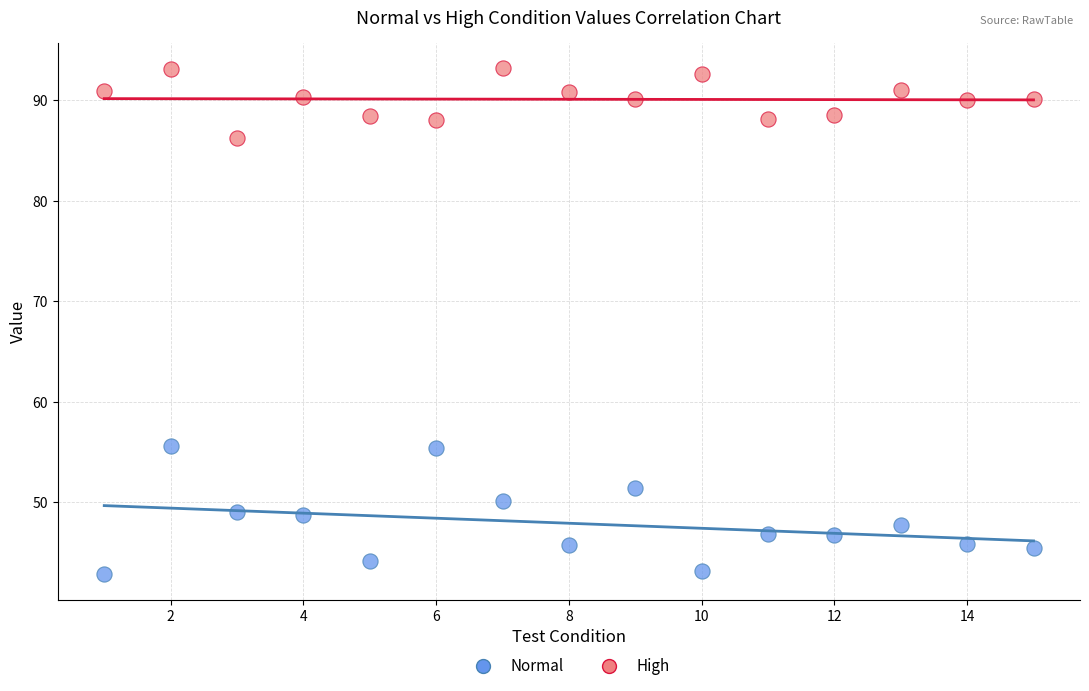

Across all data points, what is the range of Y values (max minus min)?

50.4